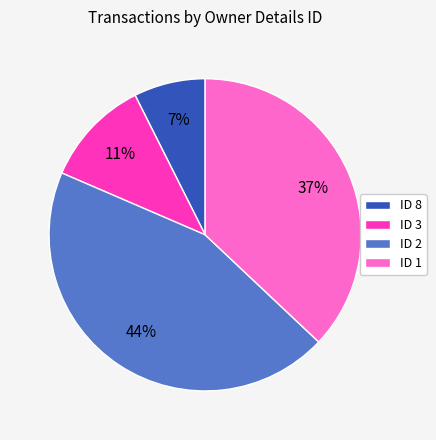

To the nearest percent, what is the difference between the largest and smallest slice percentages?

37%